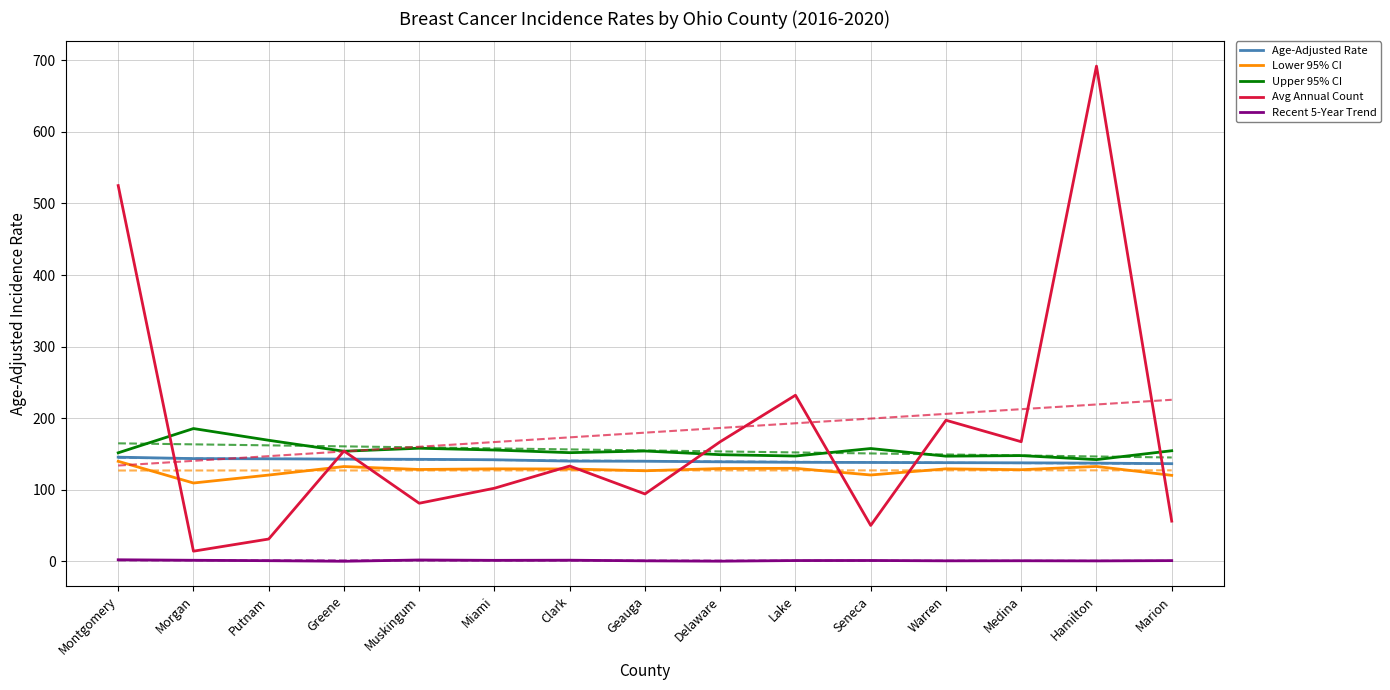

True or false: Avg Annual Count and Lower 95% CI cross at least once.

True